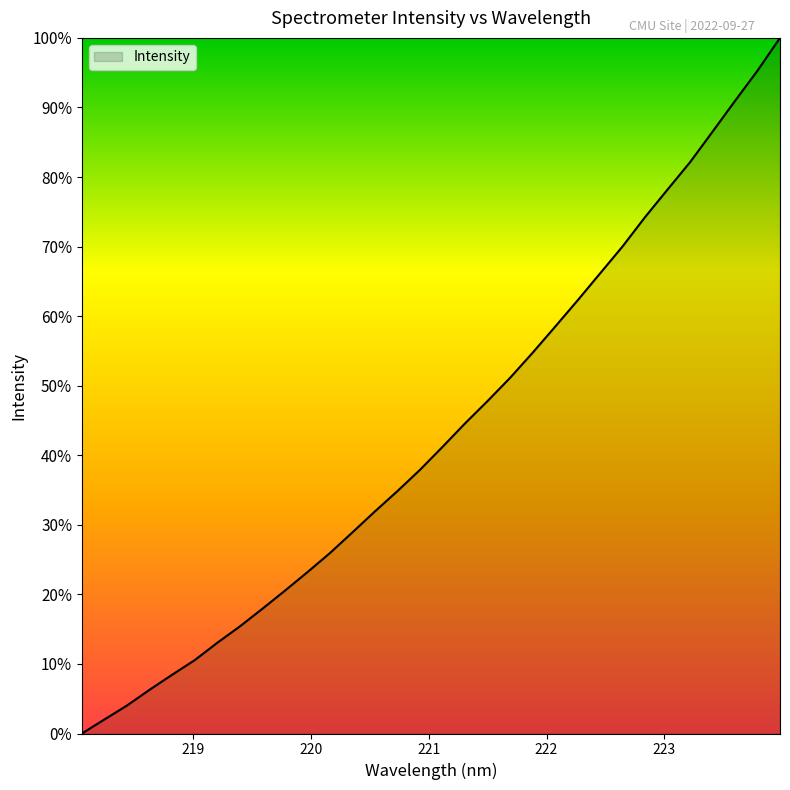

How many categories are shown in the chart?

32